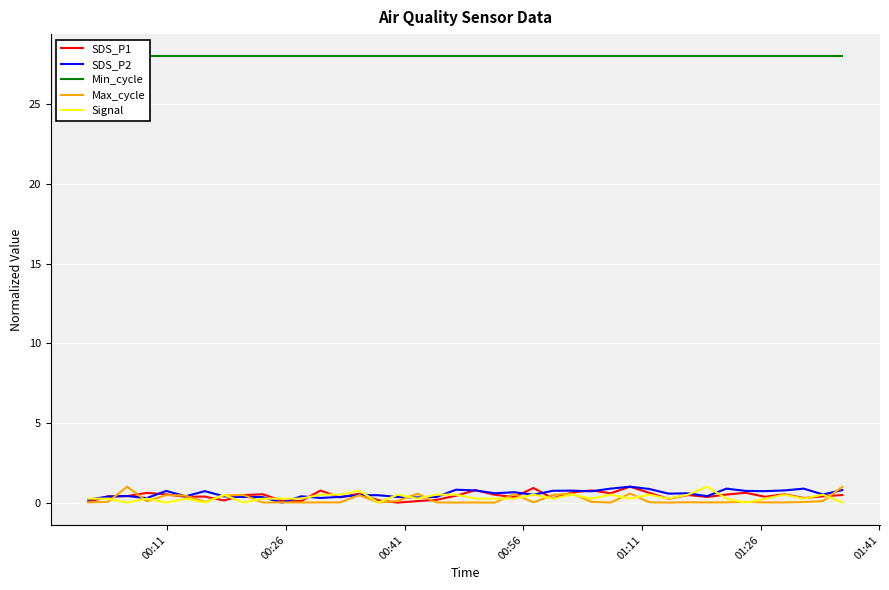

How many values in SDS_P1 are above zero?

39